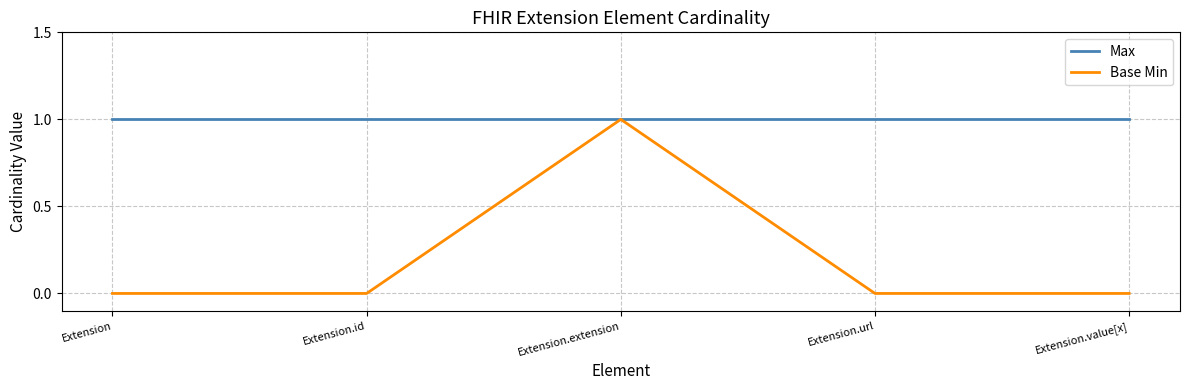

How many lines are shown in the chart?

2